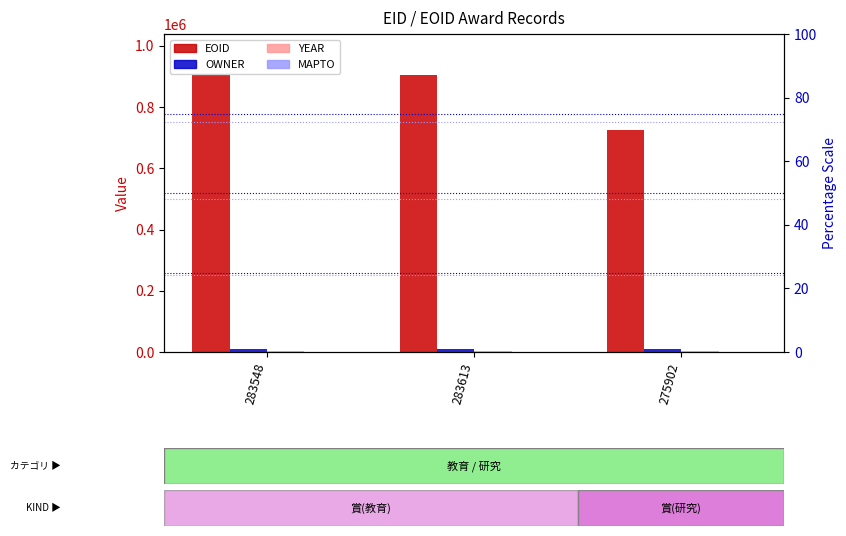

At which label is MAPTO closest to 0?

283548